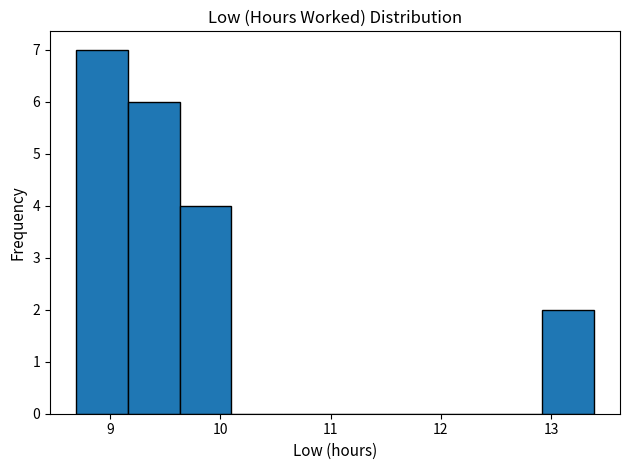

Reading left to right, list every bar in this chart as the range it spans on the x-axis followed by its height. Neither the bar edges nor the heights are printed on the chart, so give them approximately, as read against the axes.

8.69 to 9.16: 7
9.16 to 9.63: 6
9.63 to 10.10: 4
10.10 to 10.57: 0
10.57 to 11.04: 0
11.04 to 11.51: 0
11.51 to 11.98: 0
11.98 to 12.45: 0
12.45 to 12.92: 0
12.92 to 13.39: 2